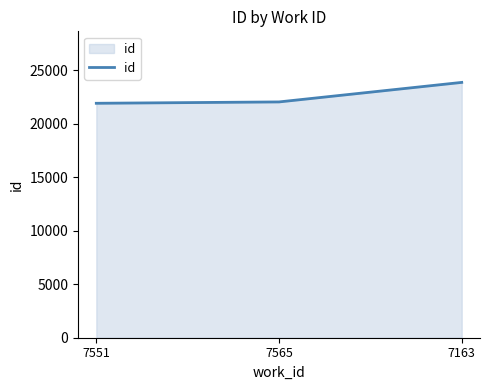

Count the number of categories in the chart.

3